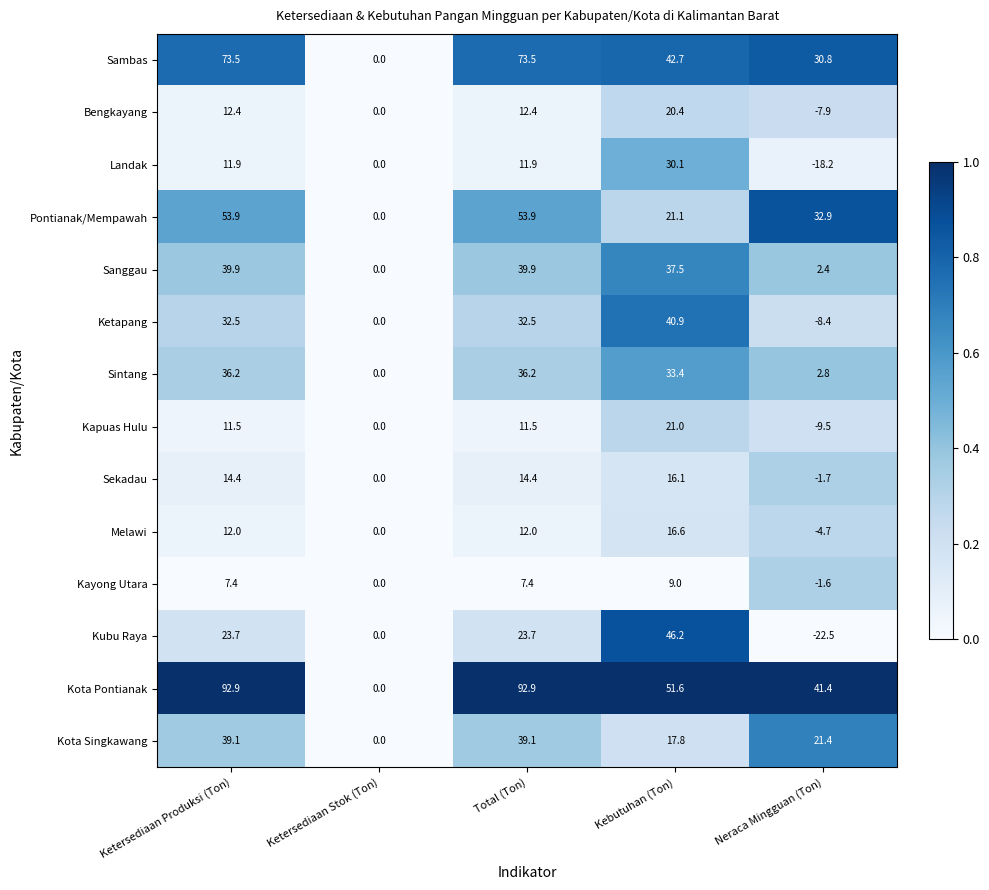

What is the total value across all series at Neraca Mingguan (Ton)?

57.2